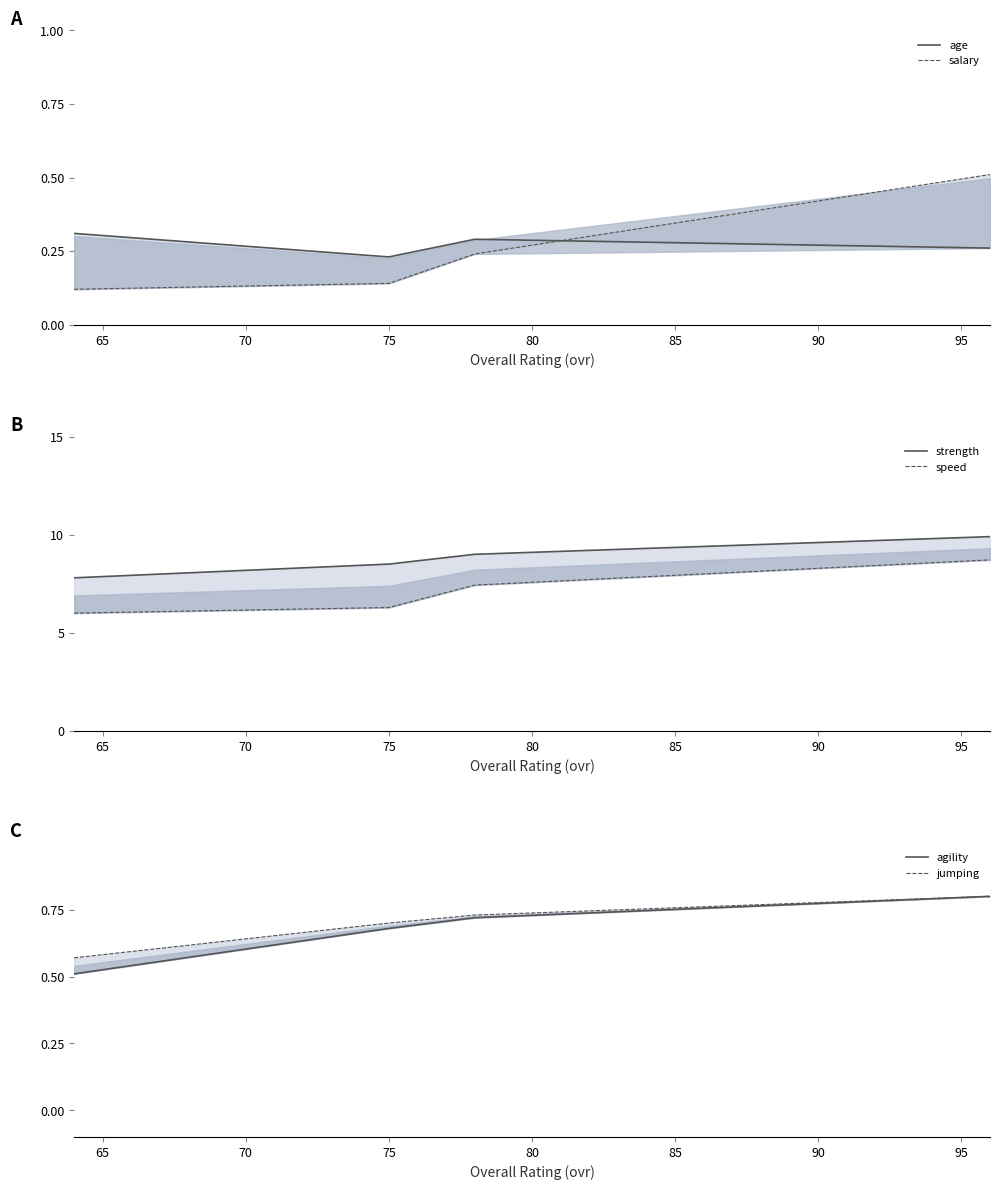

List the series in order of their peak value, highest first.

strength, speed, agility, jumping, salary, age